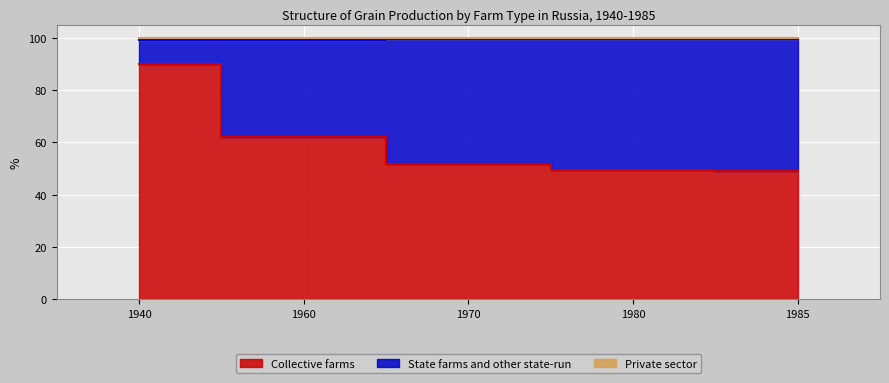

What is the difference between the maximum and second lowest values in the Collective farms series?

40.7